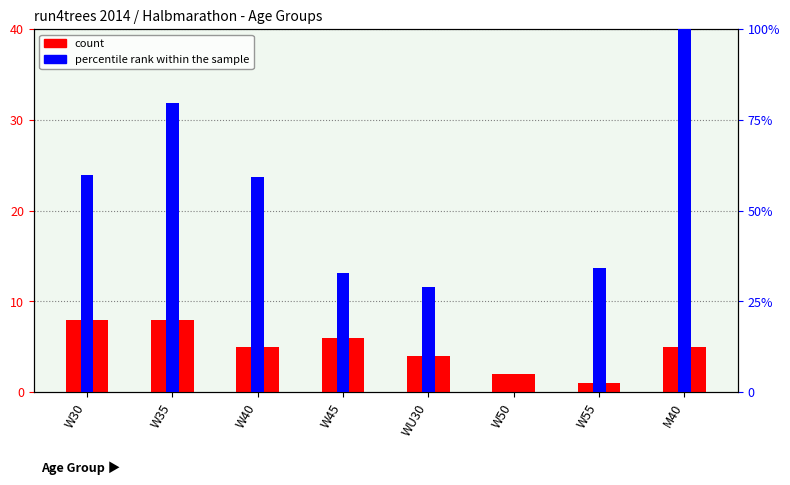

What is the label of the 6th bar from the right?

W40